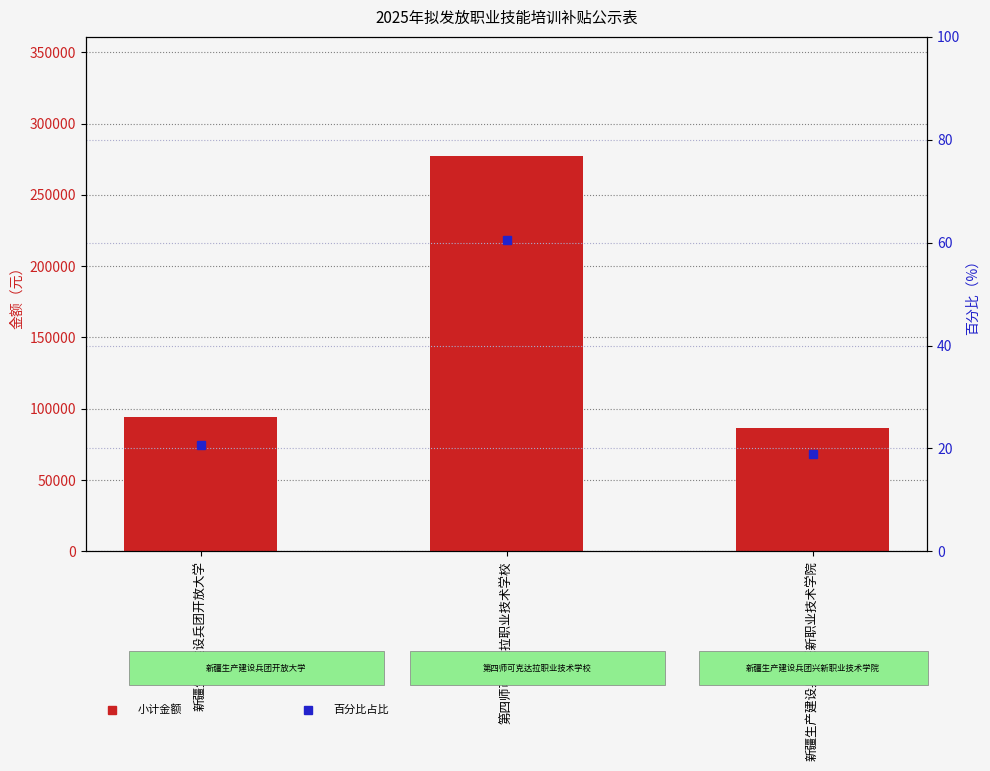

The 小计金额 series shows 136392.1 at 新疆生产建设兵团开放大学. True or false?

False